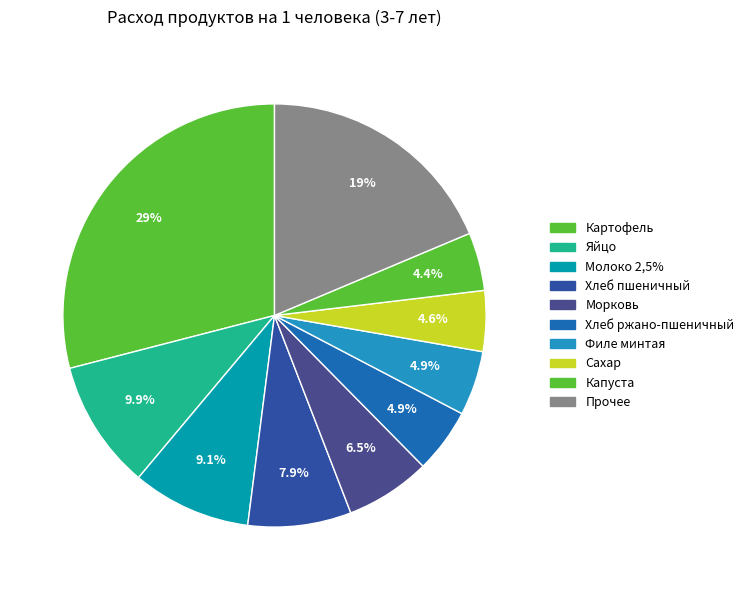

Count the number of slices in the pie.

10